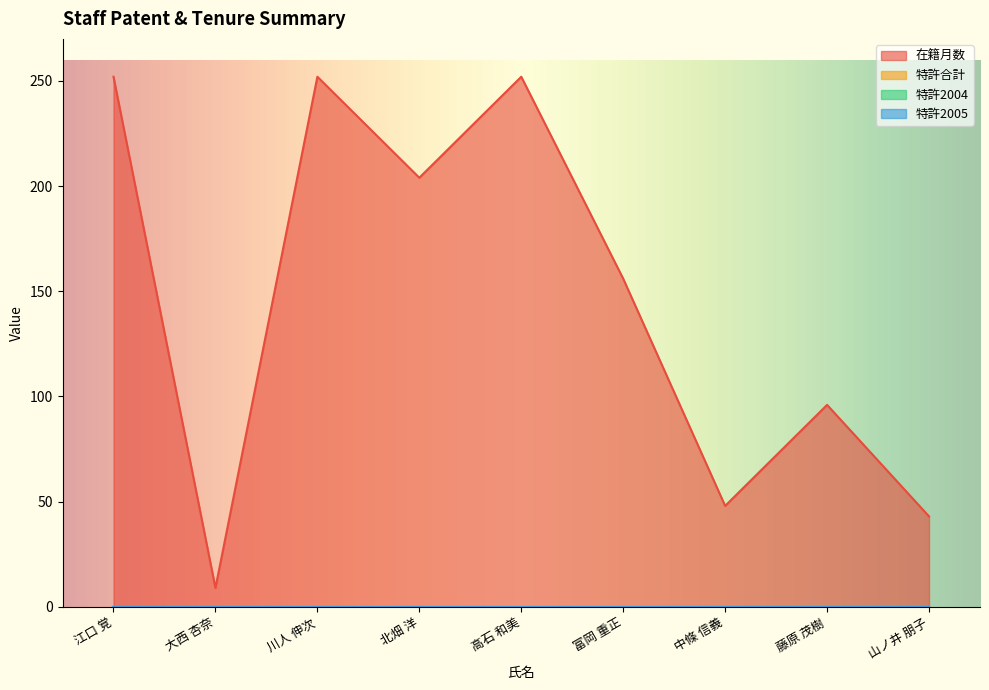

Between 大西 杏奈 and 川人 伸次, which is larger?

川人 伸次